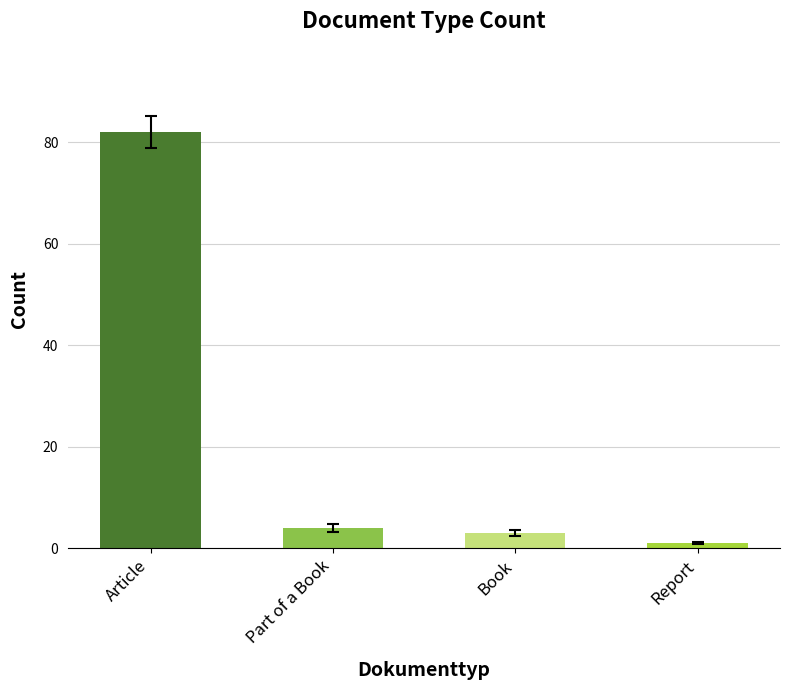

What value does the data have at Part of a Book, to the nearest 5?

5